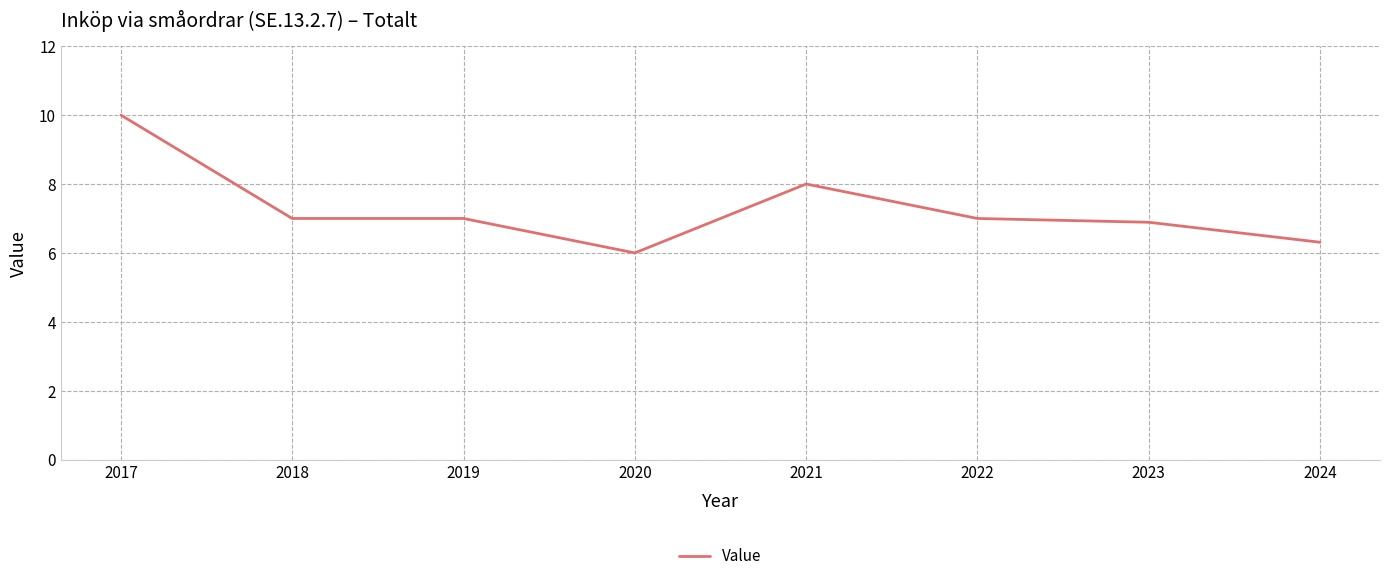

Reading left to right, list all the values displayed in this chart.

2017=10.0	2018=7.0	2019=7.0	2020=6.0	2021=8.0	2022=7.0	2023=6.9	2024=6.3